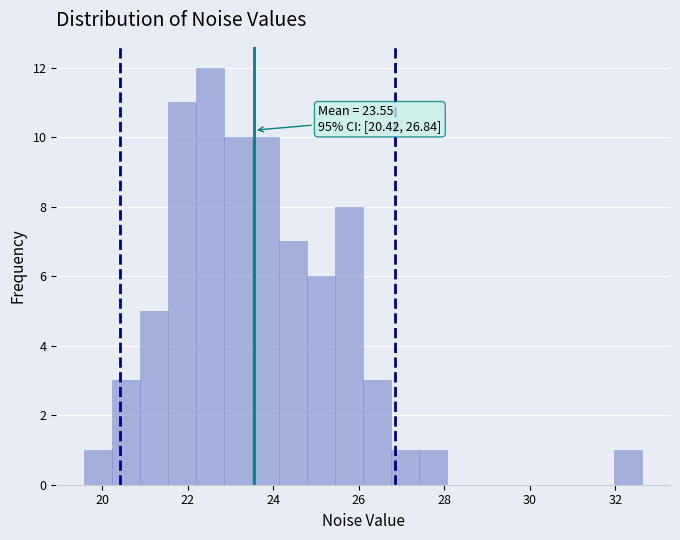

Read against the x-axis, roughly where is the centre of the tallest bar?

22.6